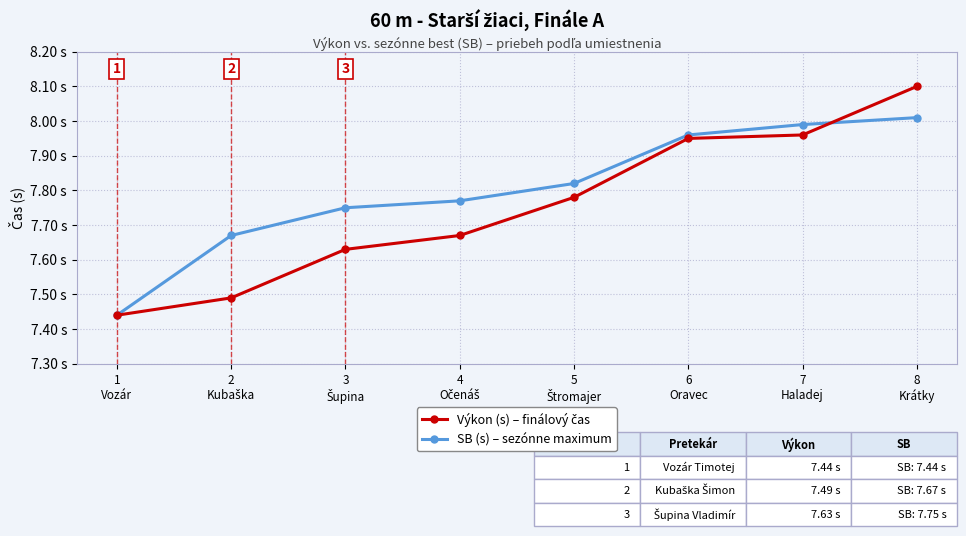

Which series ends up on top after the final intersection of SB (s) – sezónne maximum and Výkon (s) – finálový čas?

Výkon (s) – finálový čas